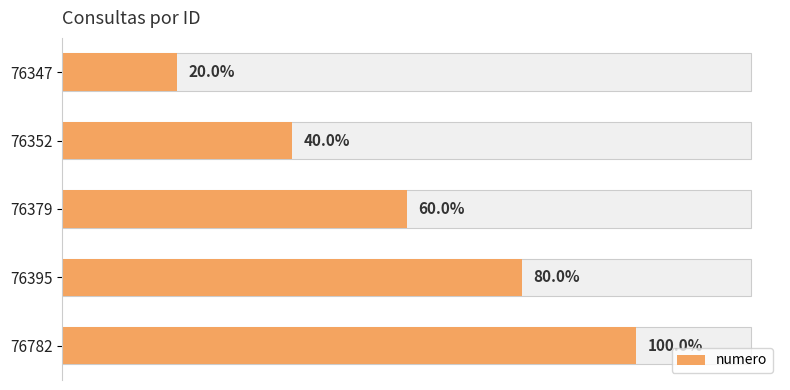

Does the chart contain any negative values?

No